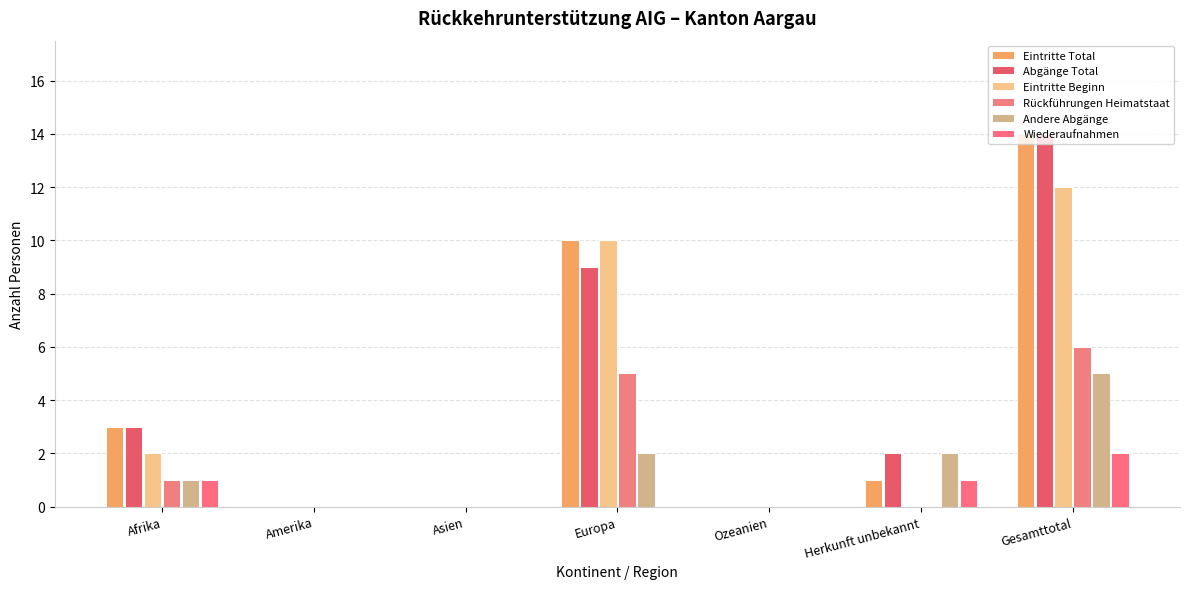

What position from the left is Asien?

3